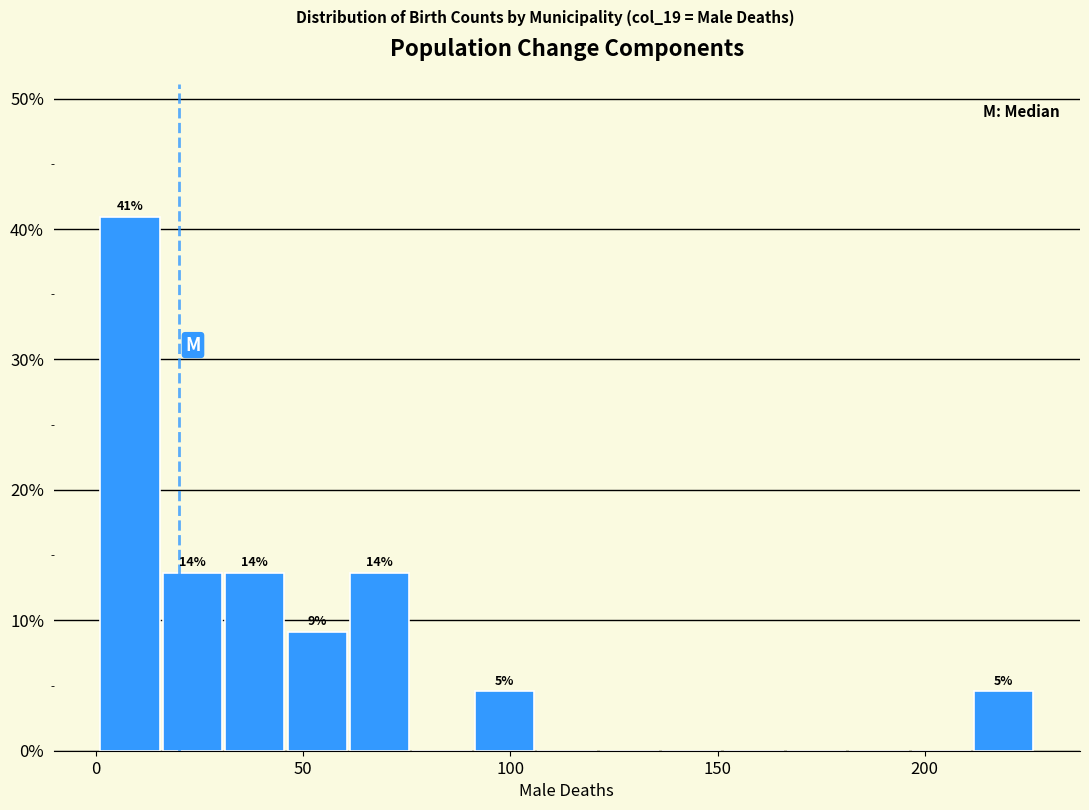

Around what value on the x-axis is the tallest bar? Give the approximate position of its centre, as read against the axis.

10